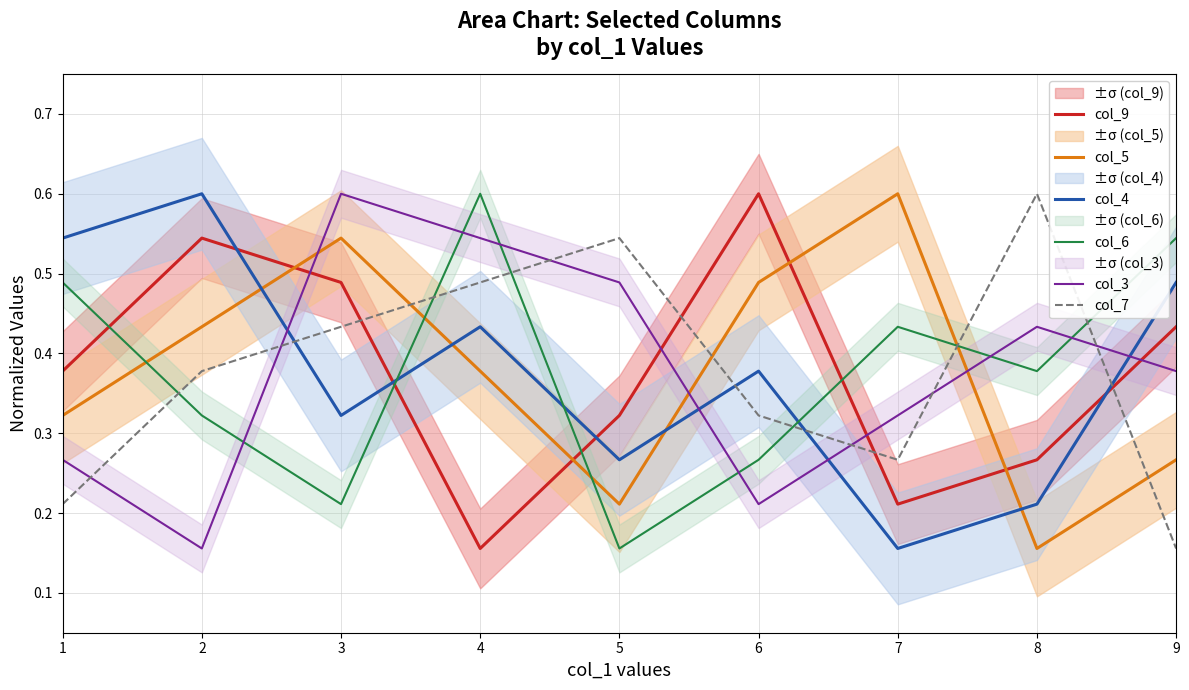

Read the col_3 value at 6.

0.2